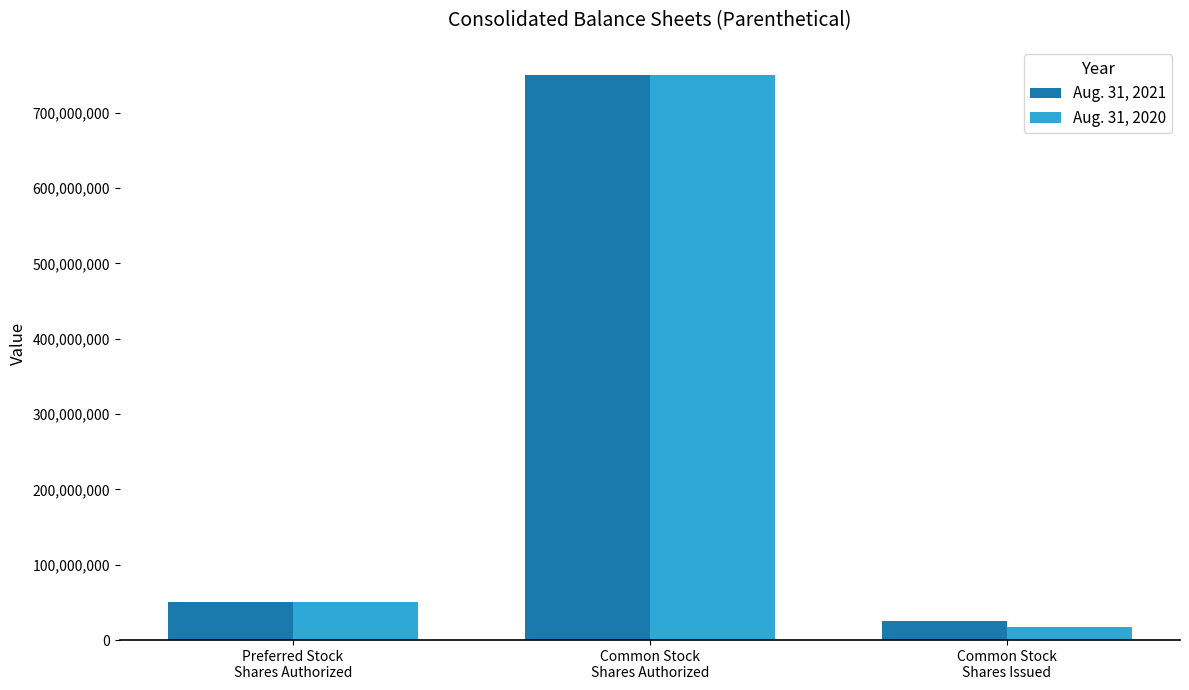

The value of Aug. 31, 2021 at Common Stock
Shares Authorized is 1150375179. True or false?

False